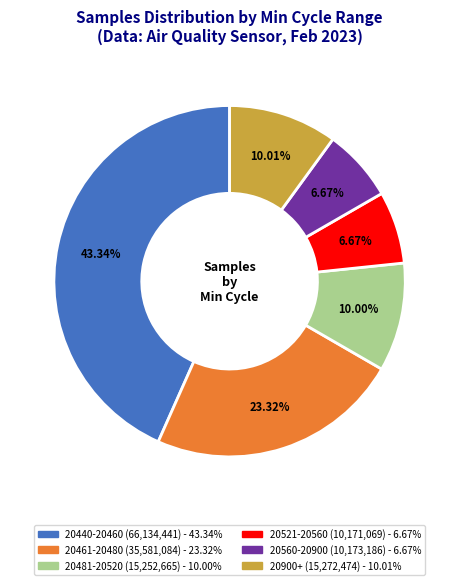

Does any single category account for the majority?

No